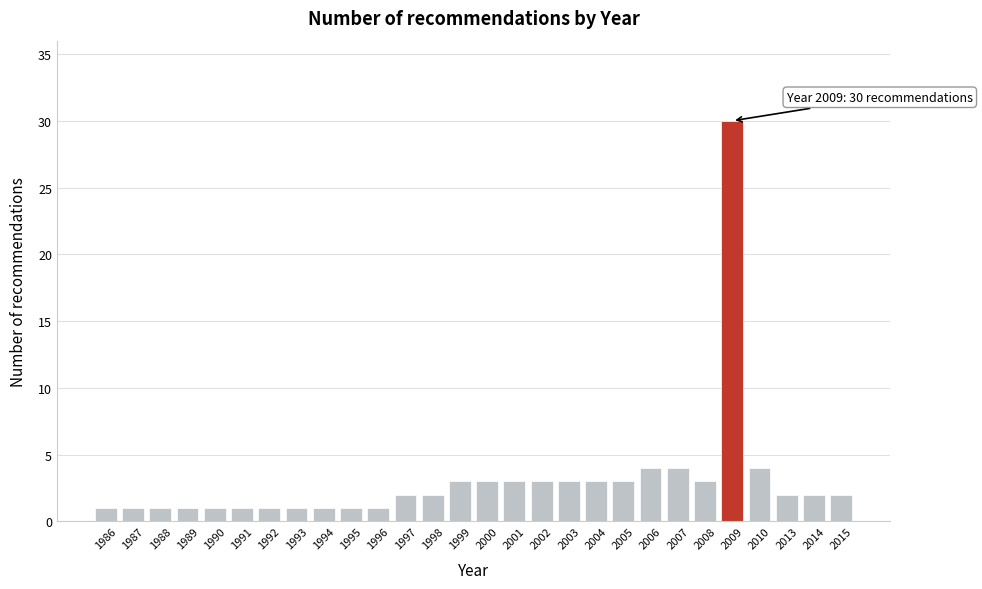

Reading left to right, transcribe all the data shown in this chart.

1986=1	1987=1	1988=1	1989=1	1990=1	1991=1	1992=1	1993=1	1994=1	1995=1	1996=1	1997=2	1998=2	1999=3	2000=3	2001=3	2002=3	2003=3	2004=3	2005=3	2006=4	2007=4	2008=3	2009=30	2010=4	2013=2	2014=2	2015=2